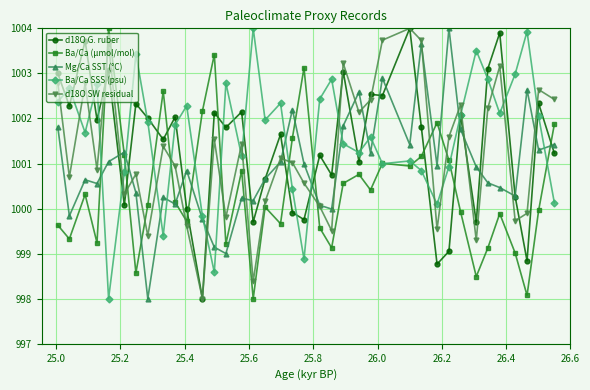

What is the highest value of the Ba/Ca (µmol/mol) series?

1004.0